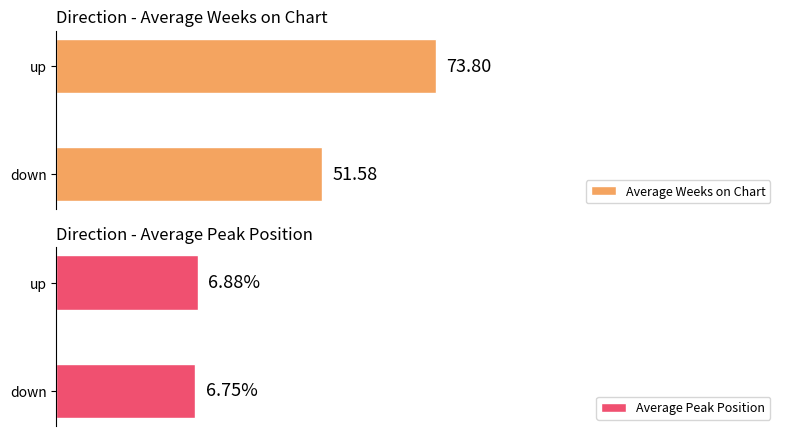

Rank the series by their maximum value, from highest to lowest.

Average Weeks on Chart, Average Peak Position